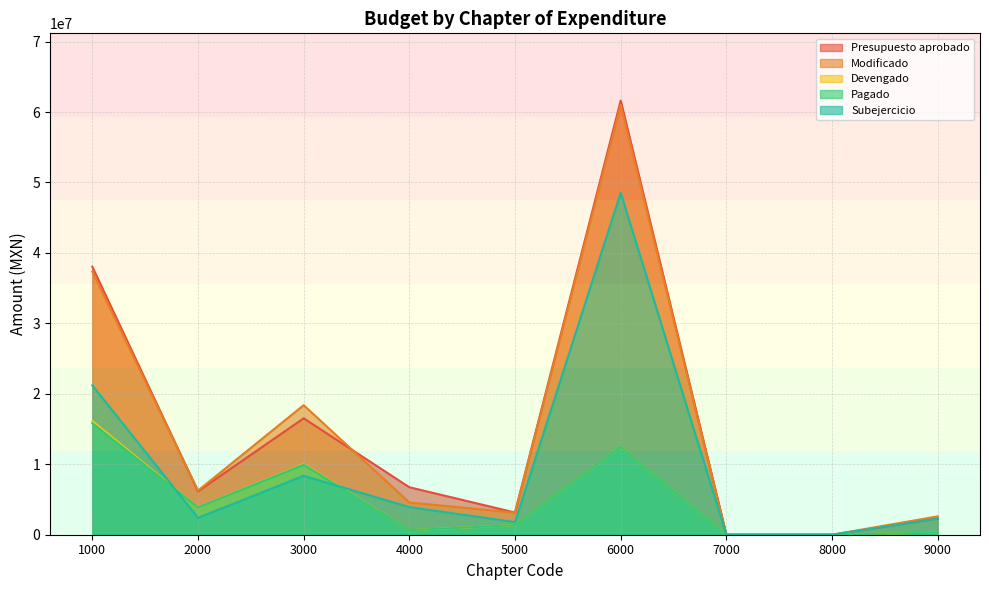

Does the chart have visible grid lines?

Yes